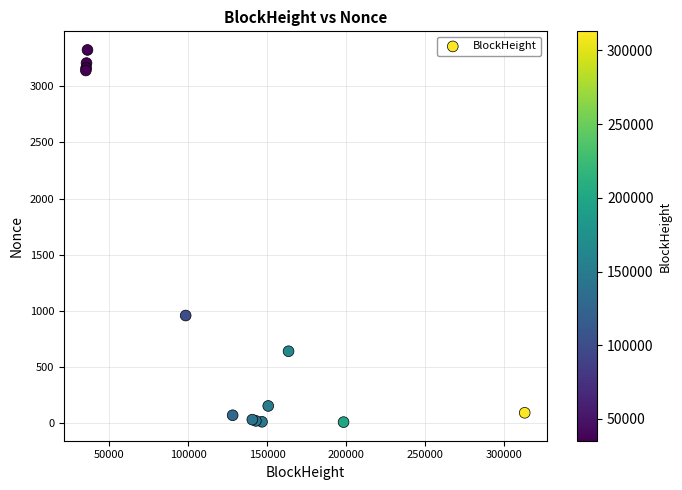

What Y value in the scatter plot is closest to 1667?

959